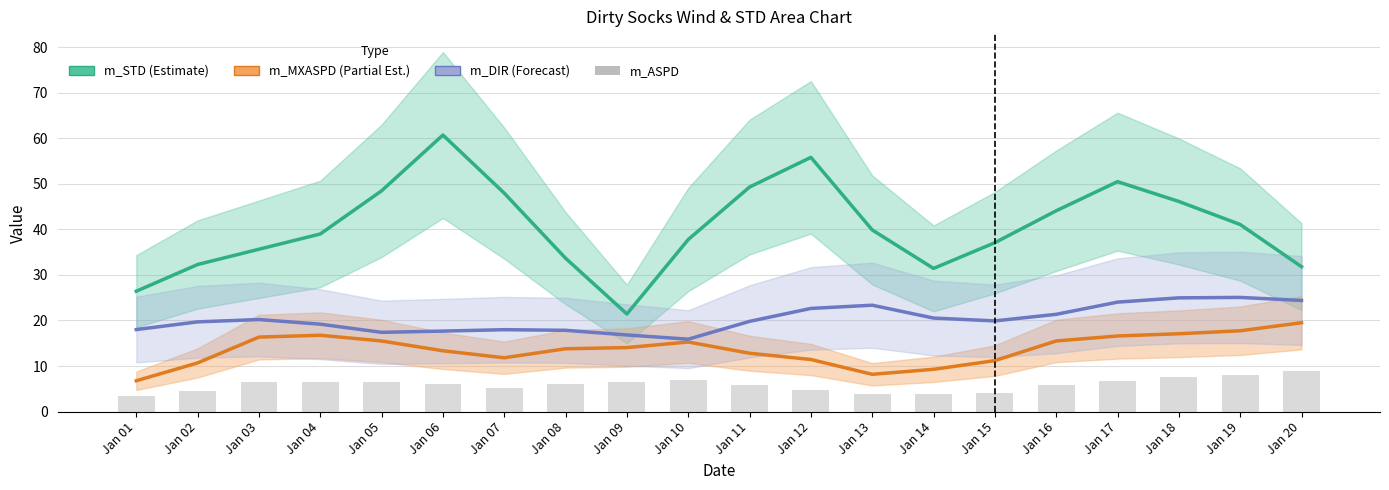

What is the maximum value shown in the chart?

60.7